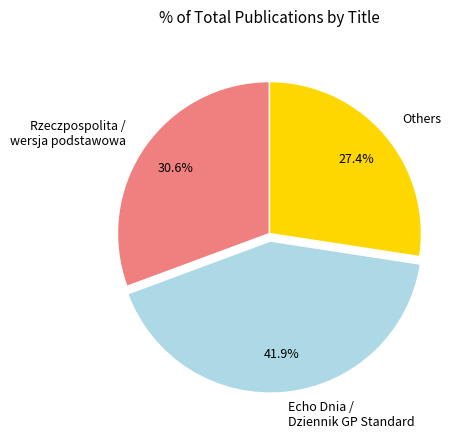

What is the largest slice in the pie chart?

Echo Dnia / Dziennik GP Standard